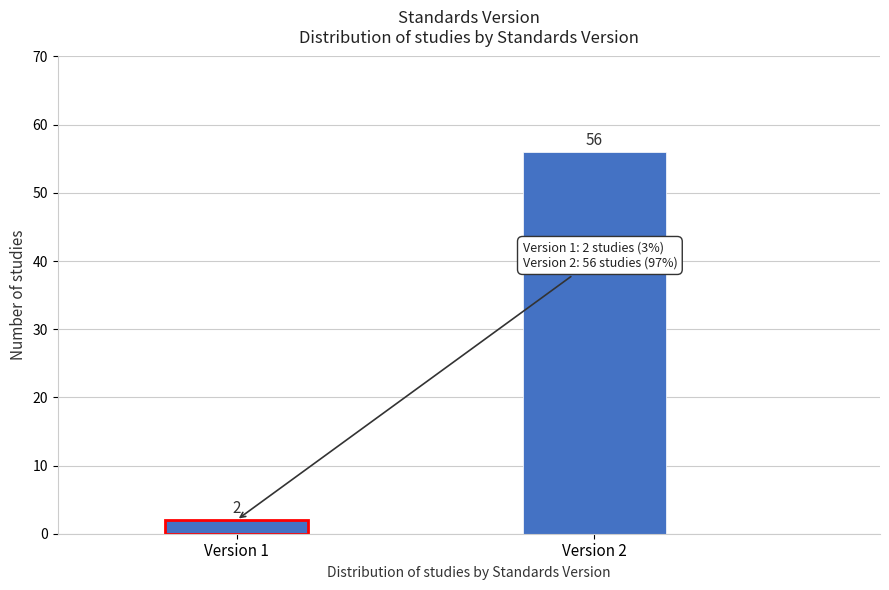

Reading left to right, transcribe all the data shown in this chart.

Version 1=2	Version 2=56